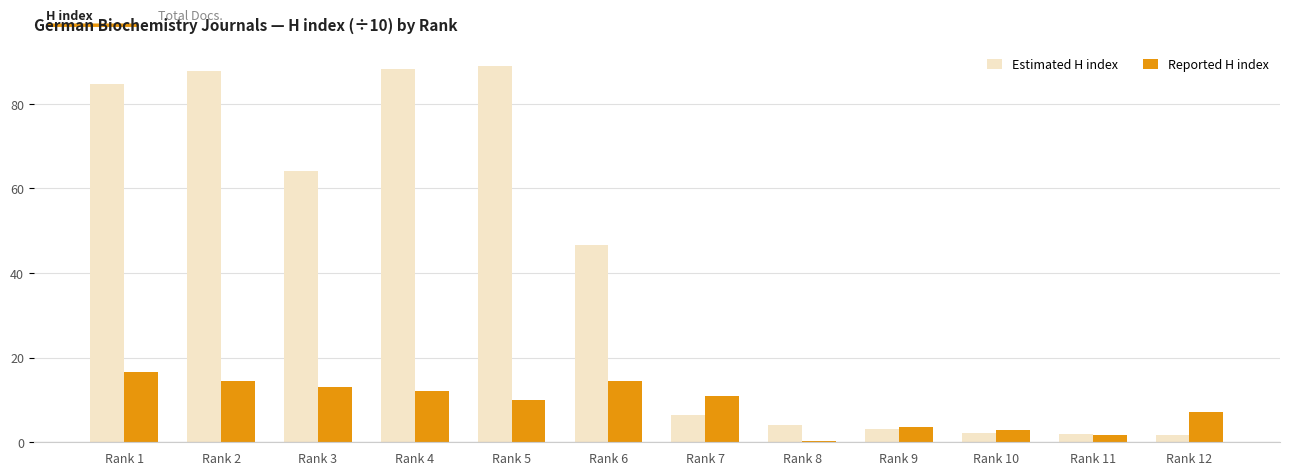

Read the Reported H index value at Rank 4.

12.1